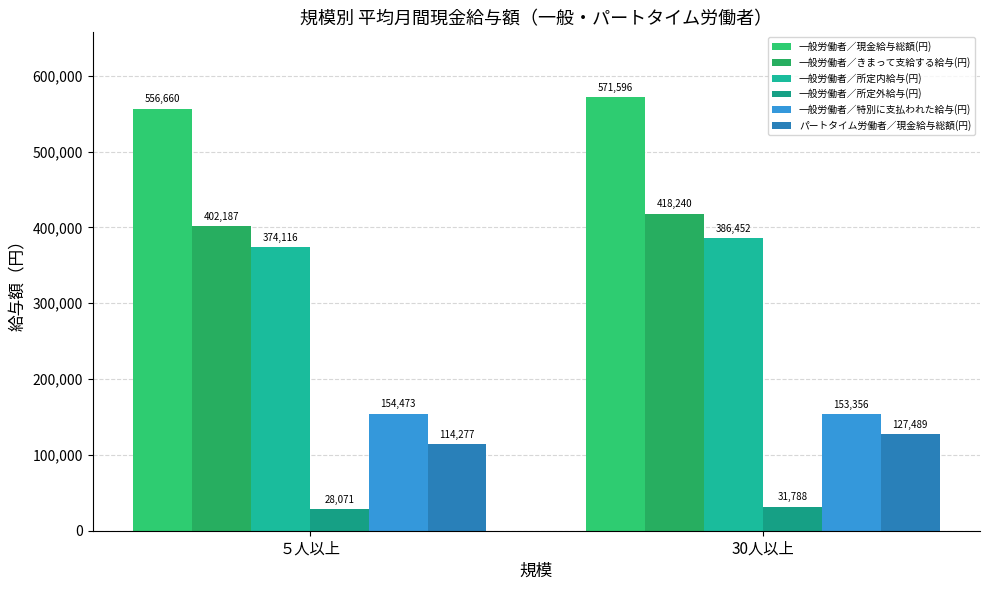

How many bars are there in each group?

6